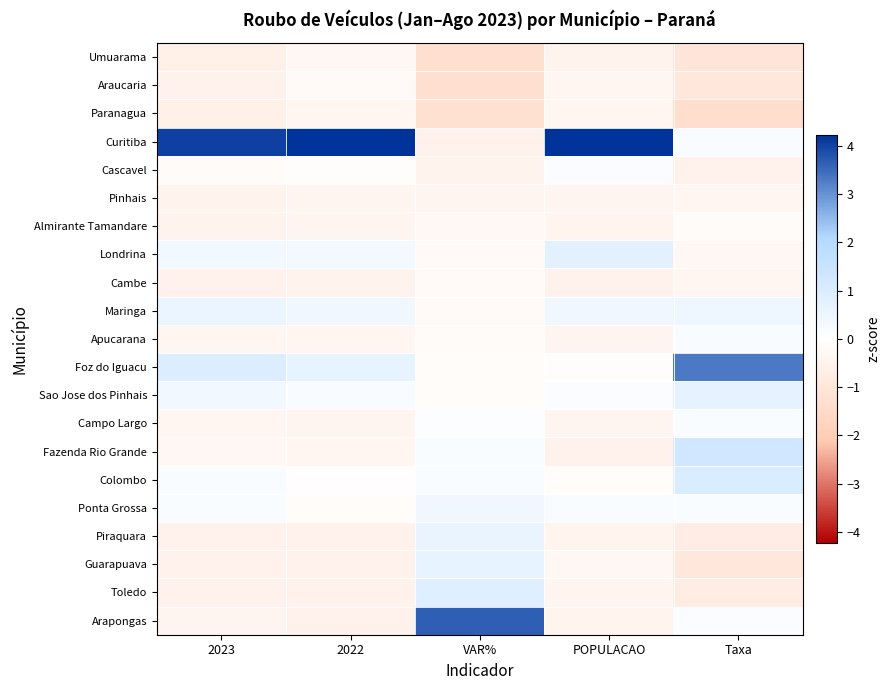

At which category does the chart reach its minimum across all series?

Taxa